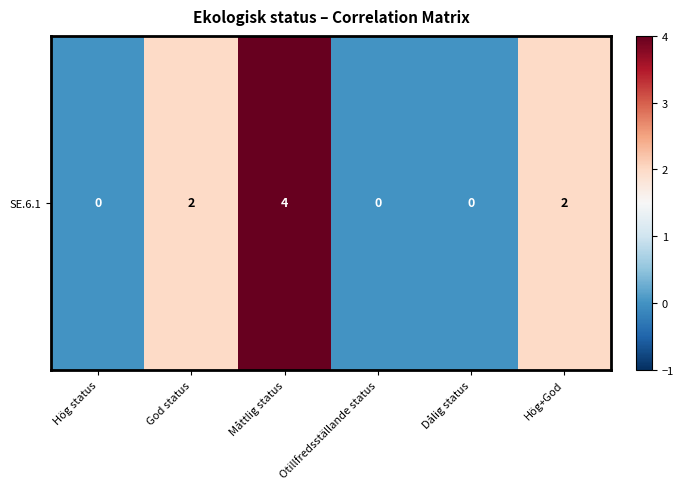

List the labels in order of value, largest first.

Måttlig status, God status, Hög+God, Hög status, Otillfredsställande status, Dålig status